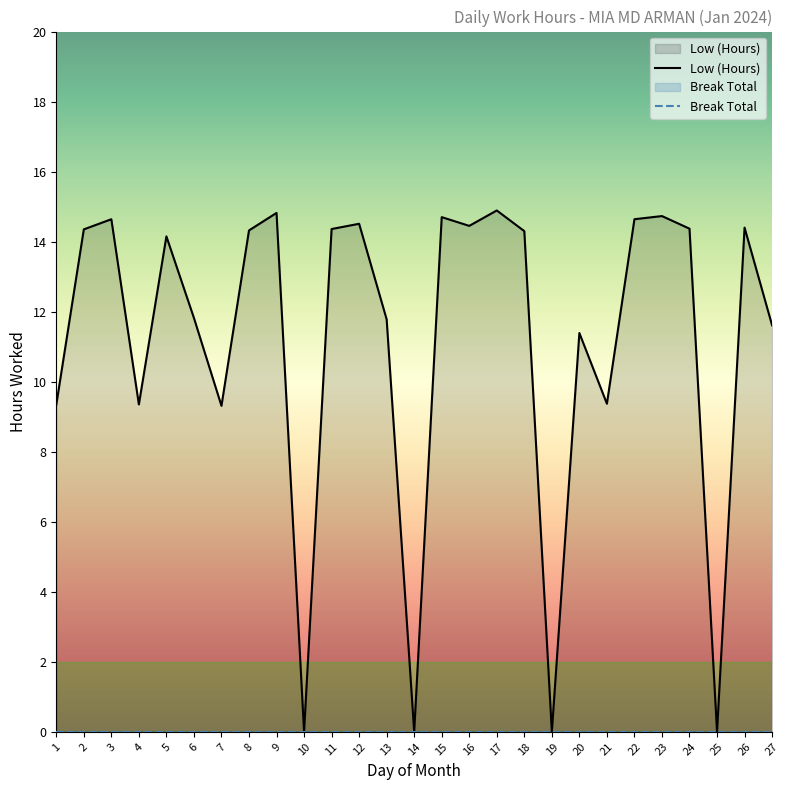

What is the greatest value displayed?

14.9